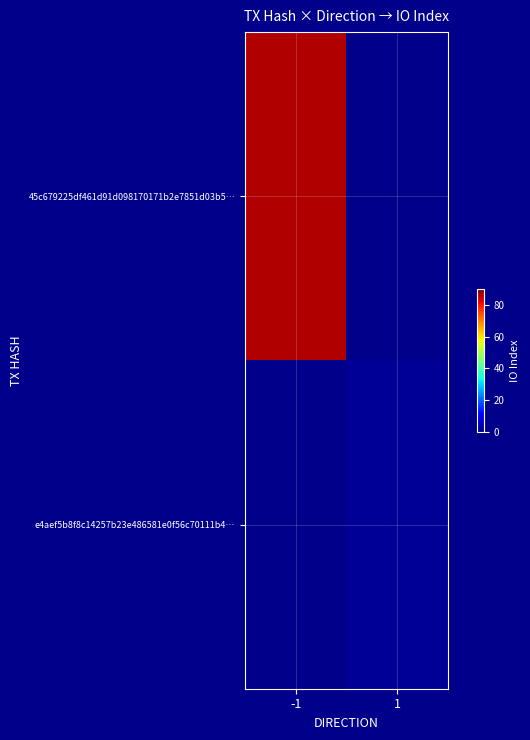

What is the greatest value displayed?

86.0